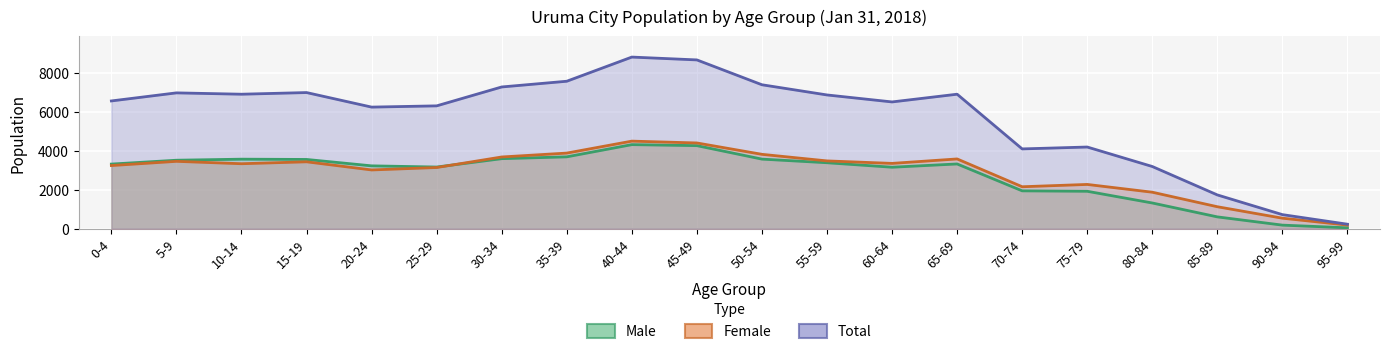

Which series changed the most between 45-49 and 85-89?

Total